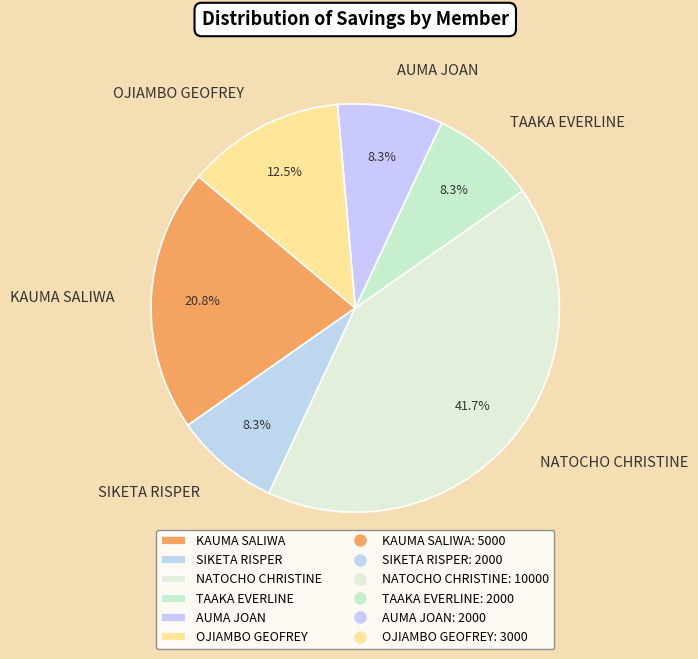

What percentage is the SIKETA RISPER slice, to the nearest percent?

8%